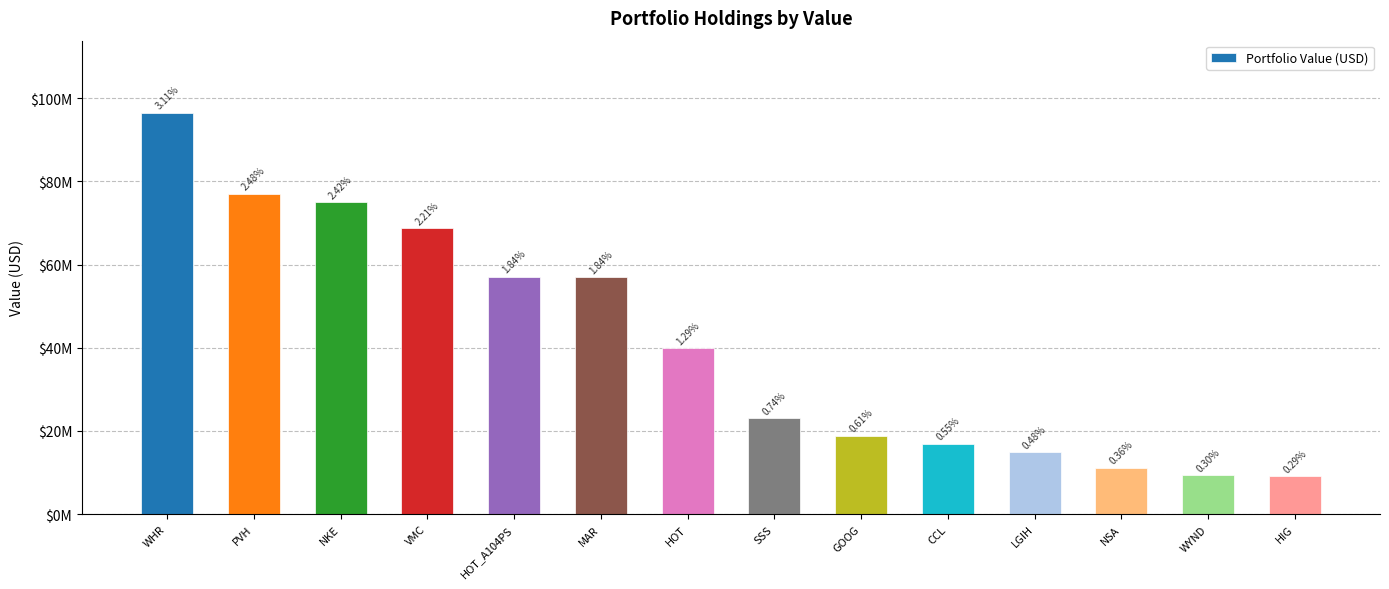

Reading left to right, list all the values displayed in this chart.

96455000	76965000	75012000	68684000	57121000	56947000	39888000	23104000	18861000	16898000	14819000	11179000	9347000	9156000